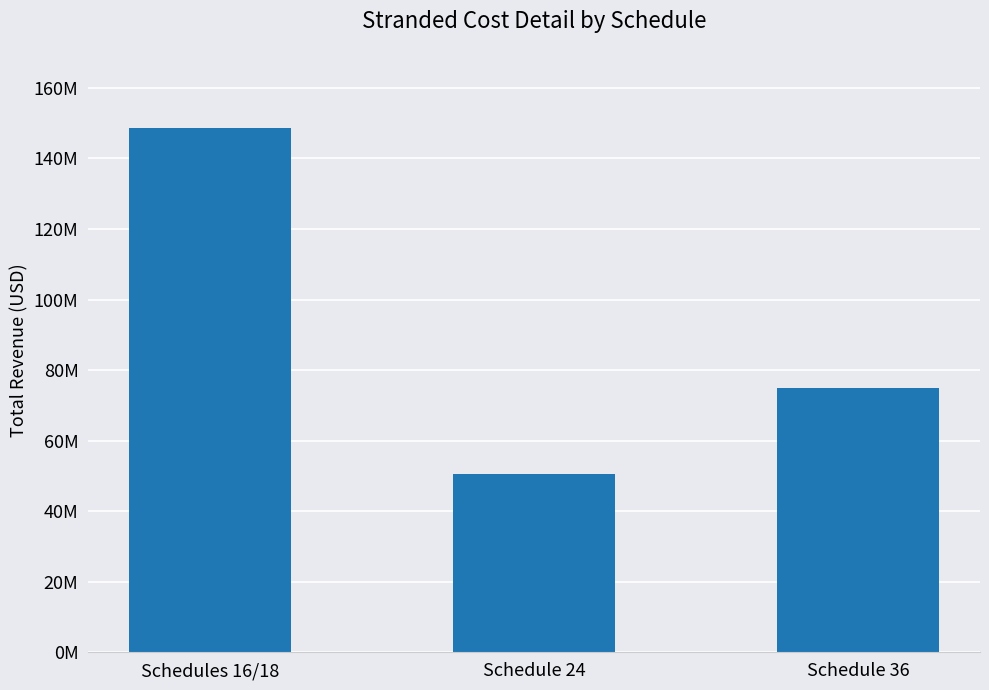

Reading left to right, extract all data points from this chart.

Schedules 16/18=148768018.0	Schedule 24=50590493.9	Schedule 36=75033954.4